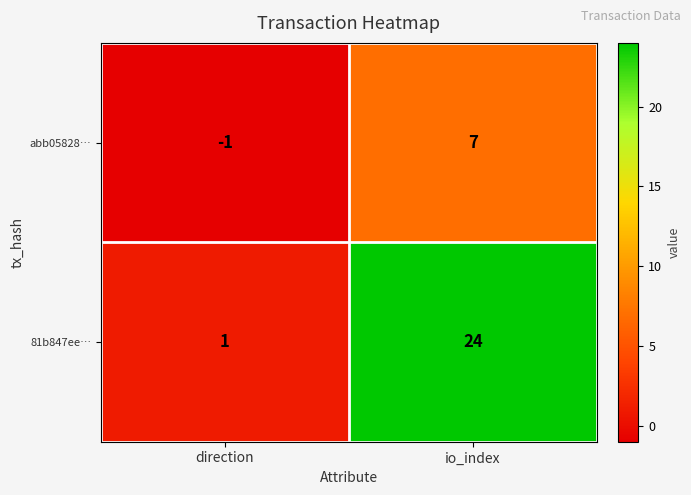

What is the average value of the abb05828… series?

3